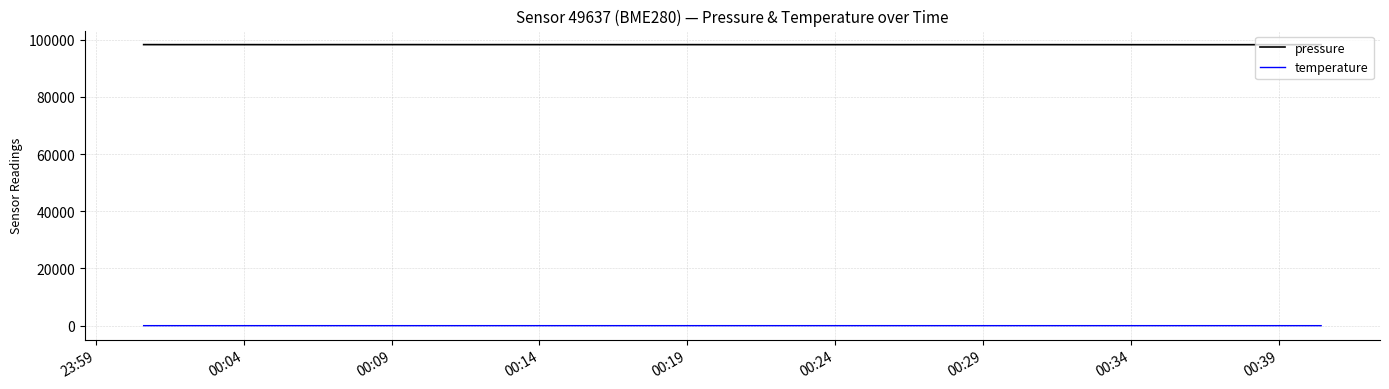

True or false: temperature and pressure cross at least once.

False